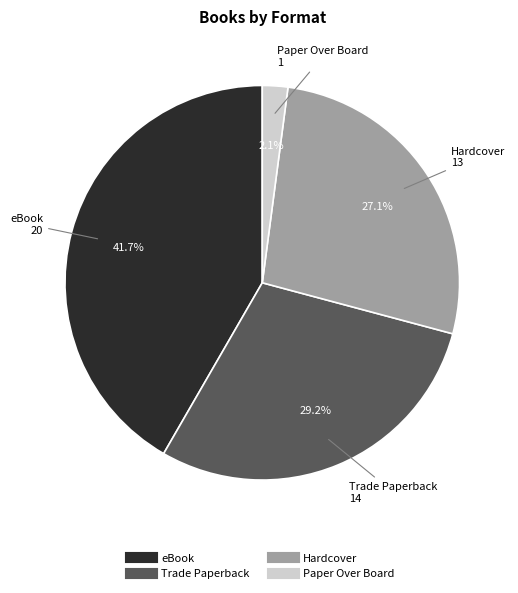

Does any single category account for the majority?

No